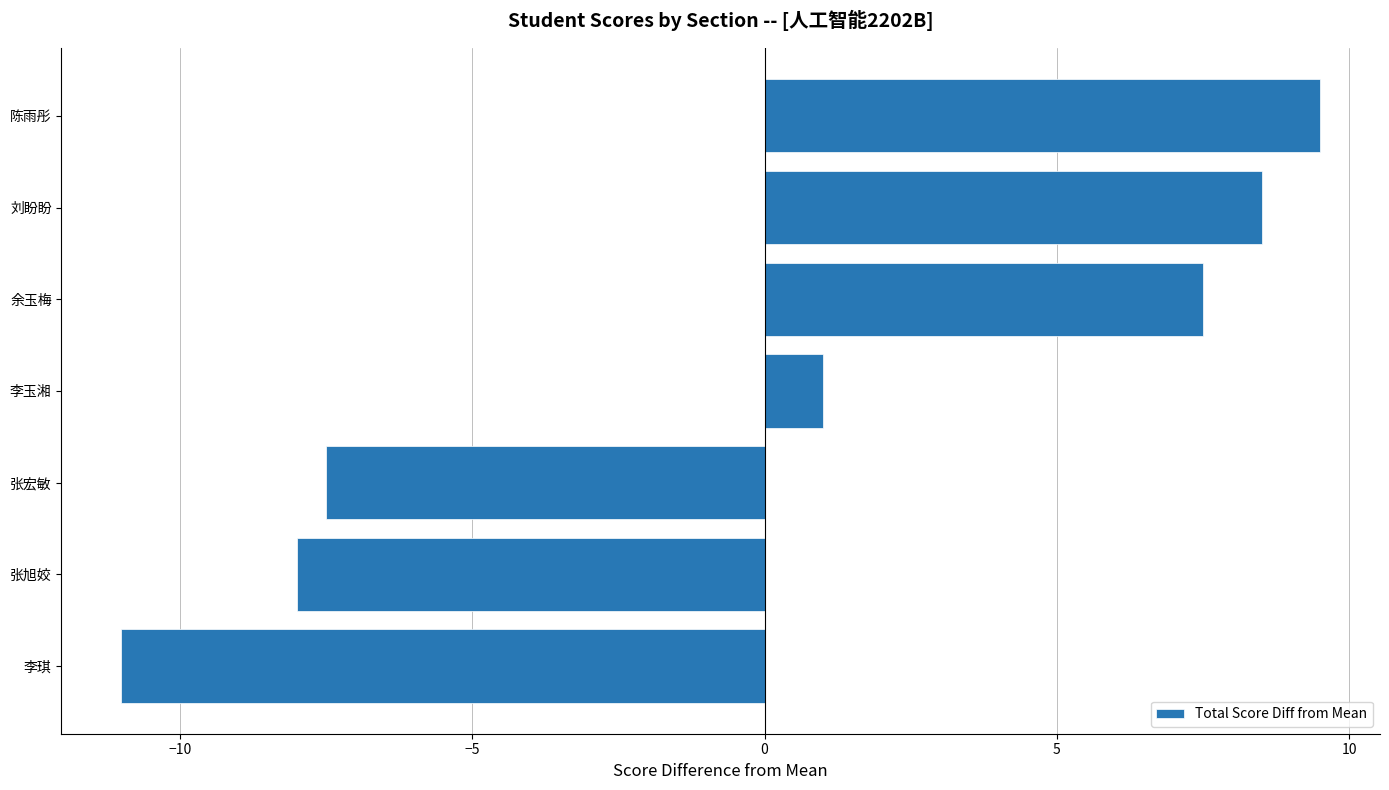

Rank the categories by value from lowest to highest.

李琪, 张旭姣, 张宏敏, 李玉湘, 余玉梅, 刘盼盼, 陈雨彤